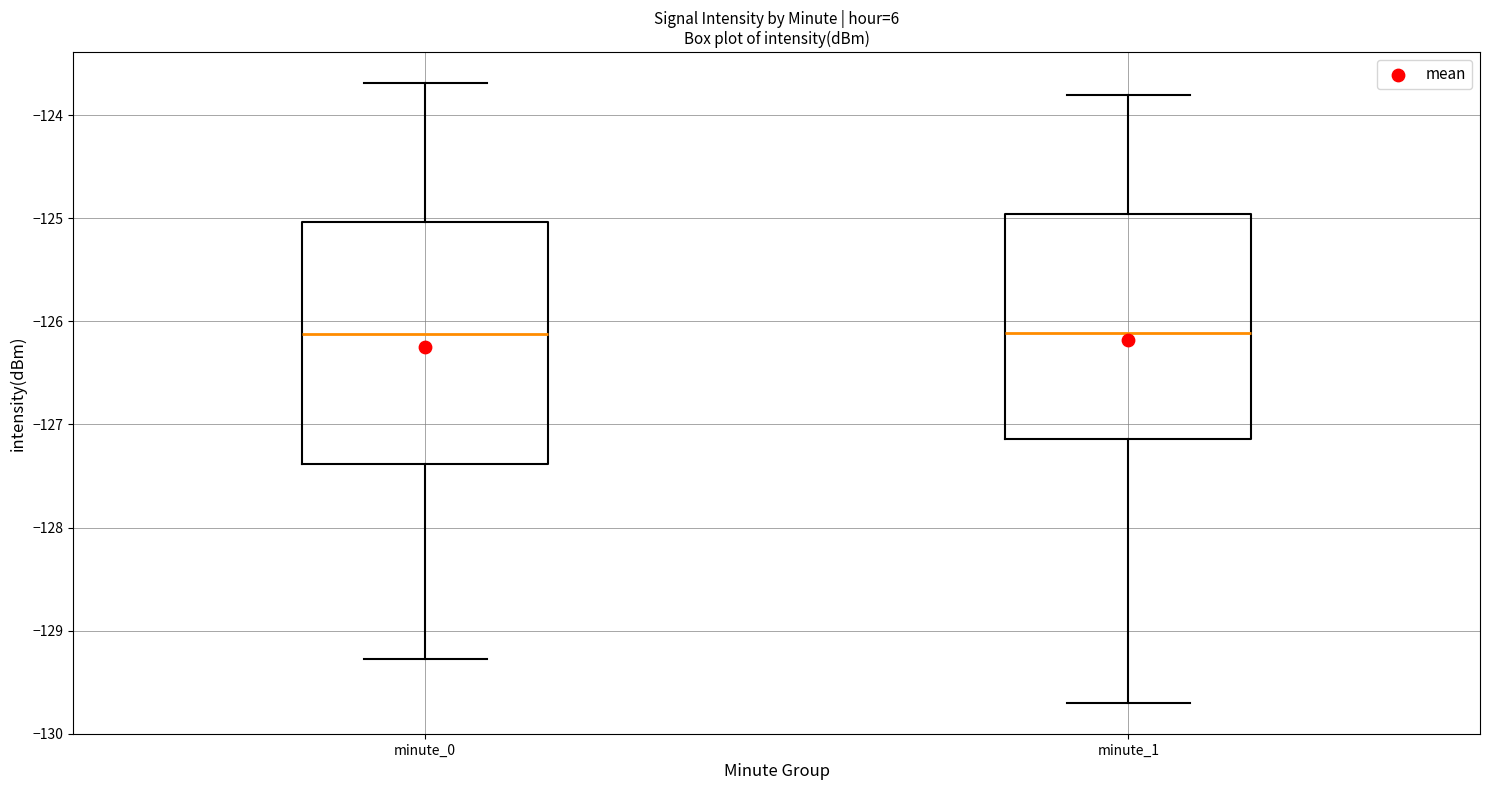

Reading left to right, transcribe this box plot: for each box, give where its median line is, the range the box spans, and where its two whiskers end, as read against the y-axis. The values are not printed on the chart, so give them approximately, as read against the axis.

minute_0: median -126.1, box -127.4 to -125.0, whiskers -129.3 to -123.7
minute_1: median -126.1, box -127.1 to -125.0, whiskers -129.7 to -123.8